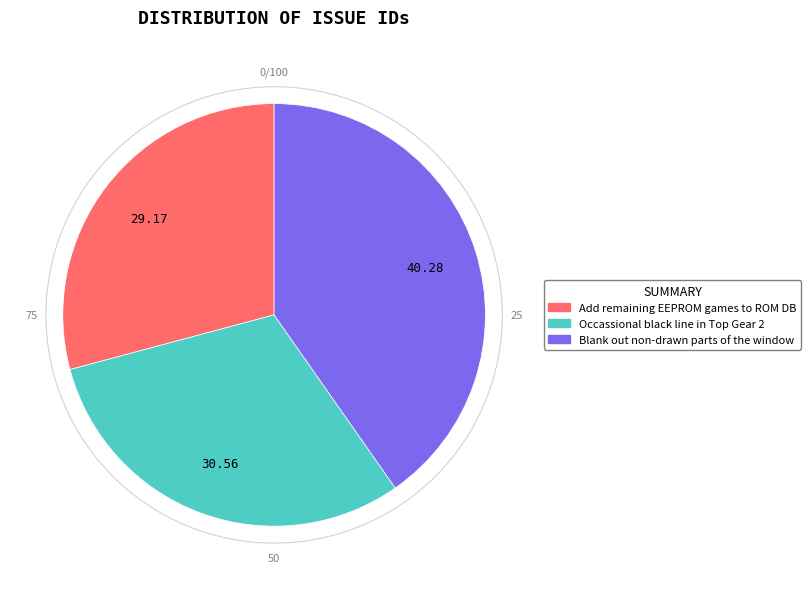

Rank the categories by value from lowest to highest.

Add remaining EEPROM games to ROM DB, Occassional black line in Top Gear 2, Blank out non-drawn parts of the window